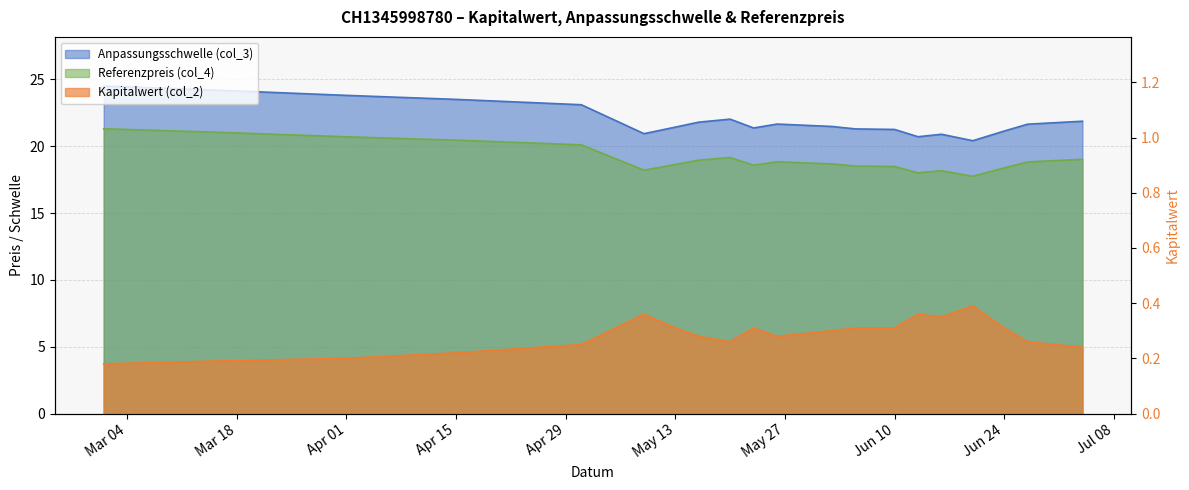

Read the Anpassungsschwelle (col_3) value at 2025-06-02.

21.5